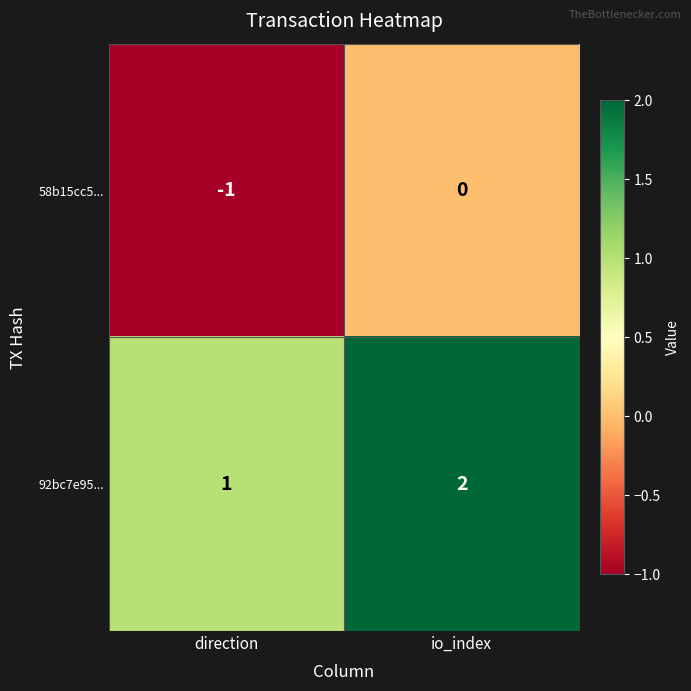

How many series are shown in this chart?

2